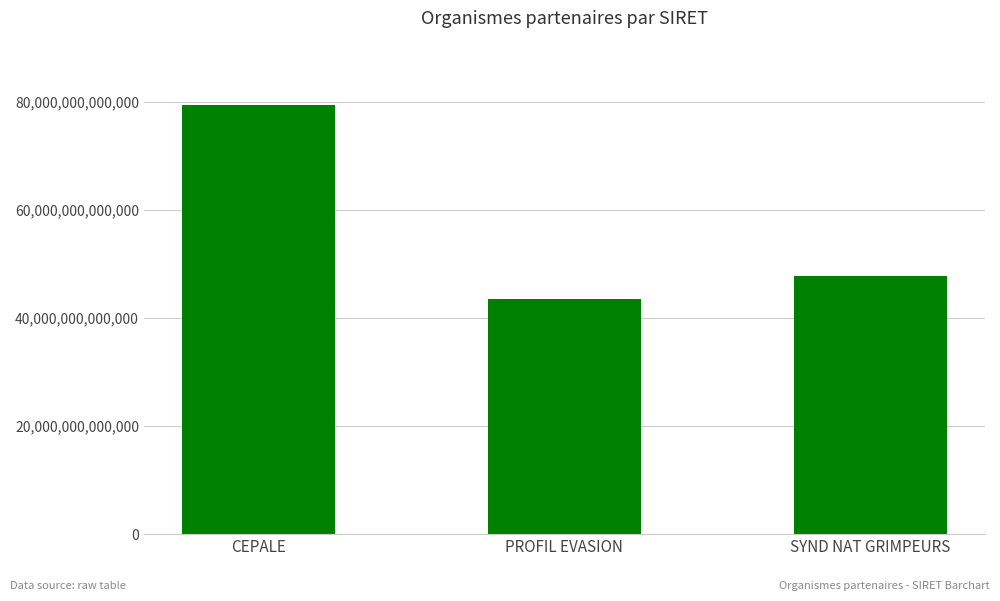

Count the values in the range 43539201400021 to 79375153800026.

3